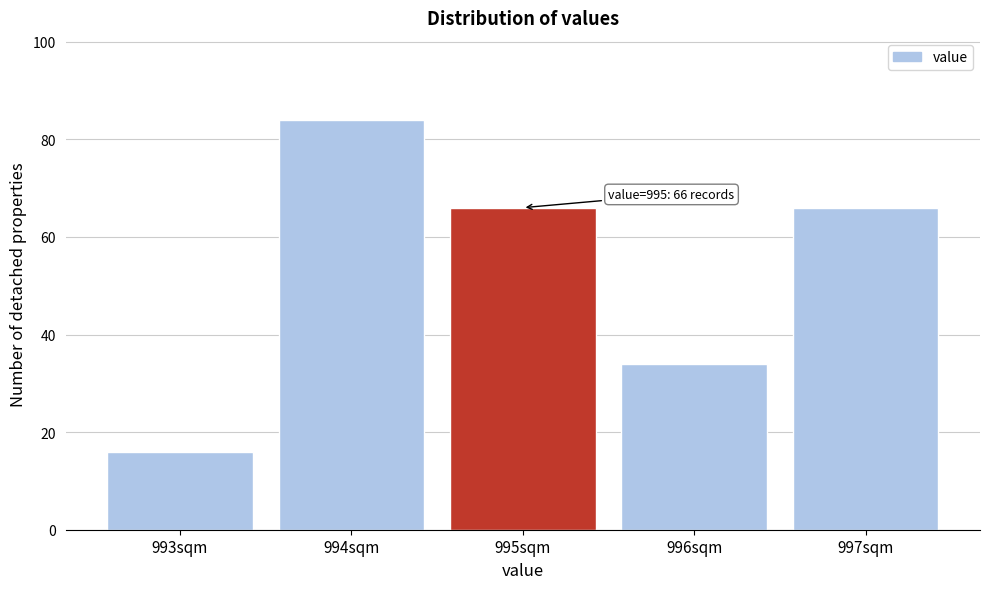

Reading left to right, extract all data points from this chart.

16	84	66	34	66